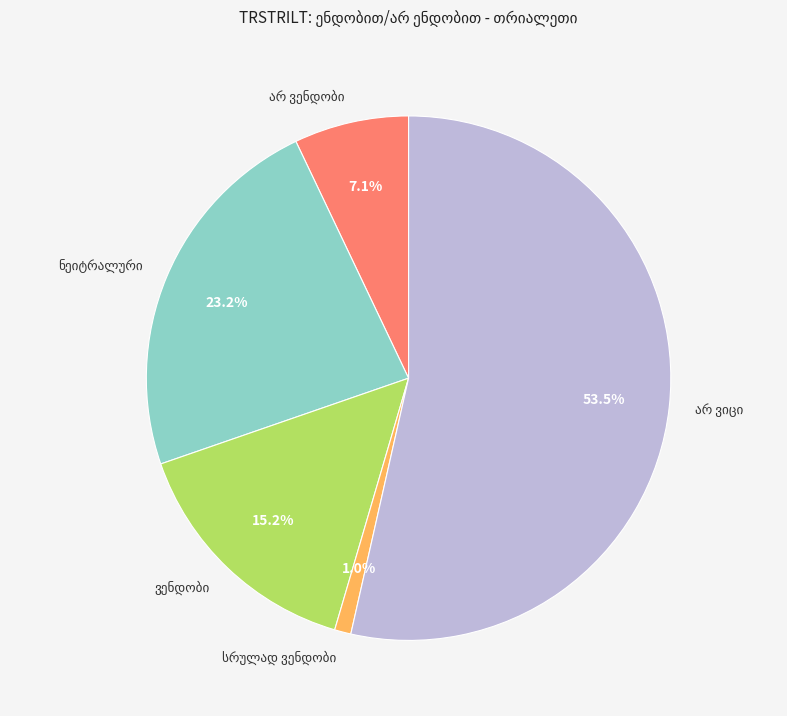

Is there any slice that represents more than half of the pie?

Yes